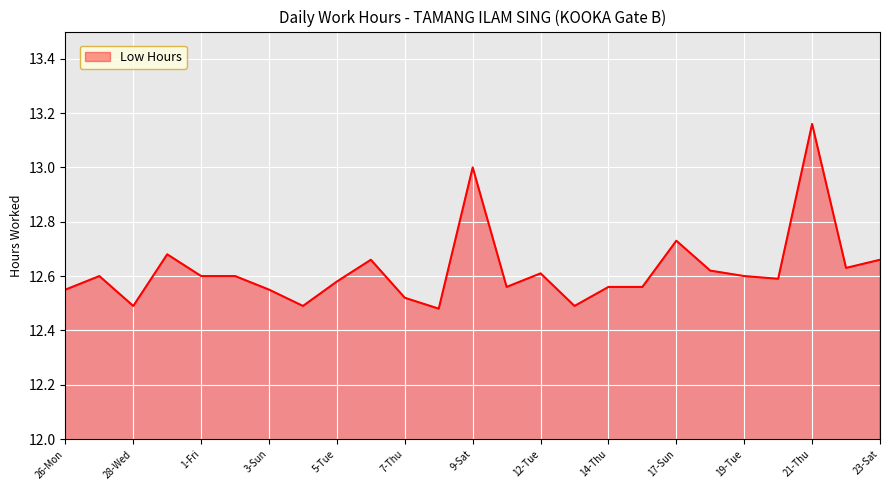

What is the sum of all values?

315.6